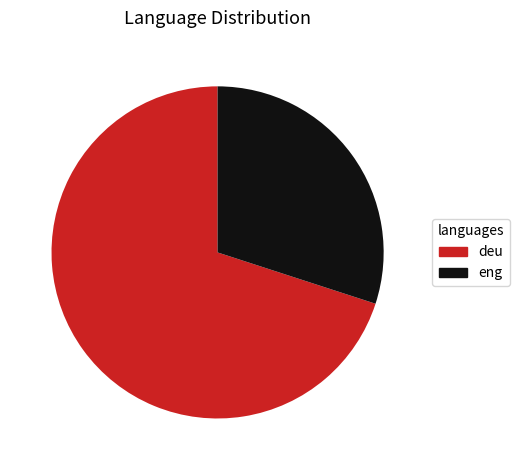

Is it true that eng is 30% of the pie?

True